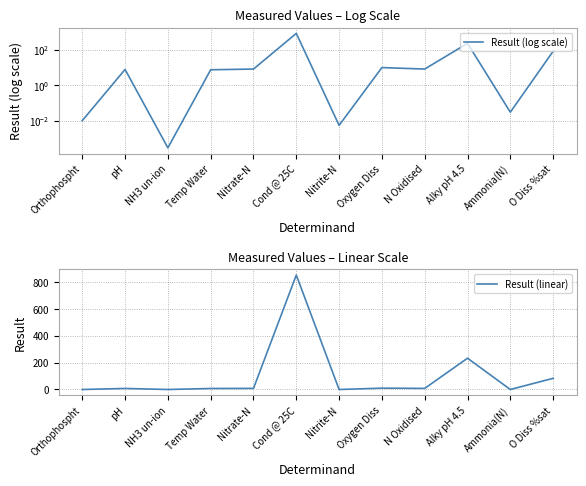

True or false: Result (linear) has more than 1 interior local peaks.

True